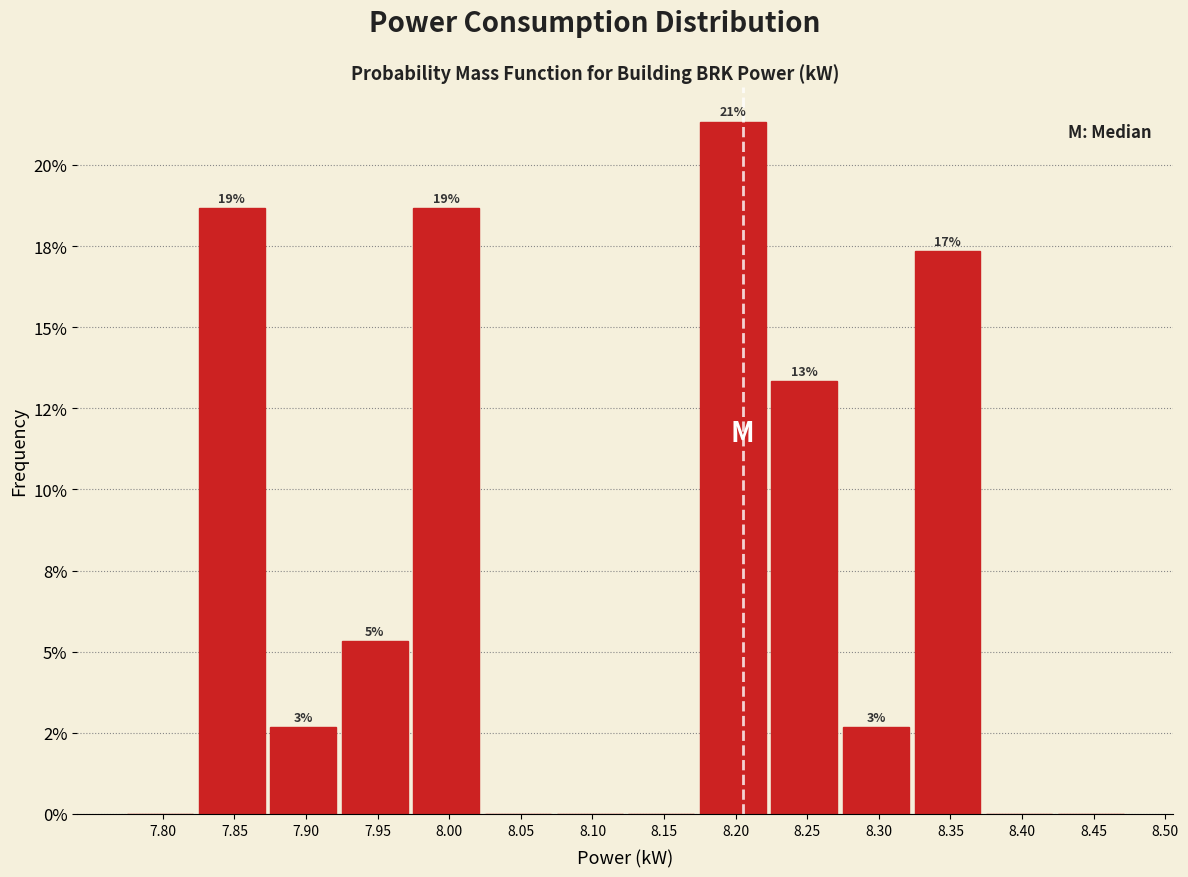

Are the bars horizontal?

No